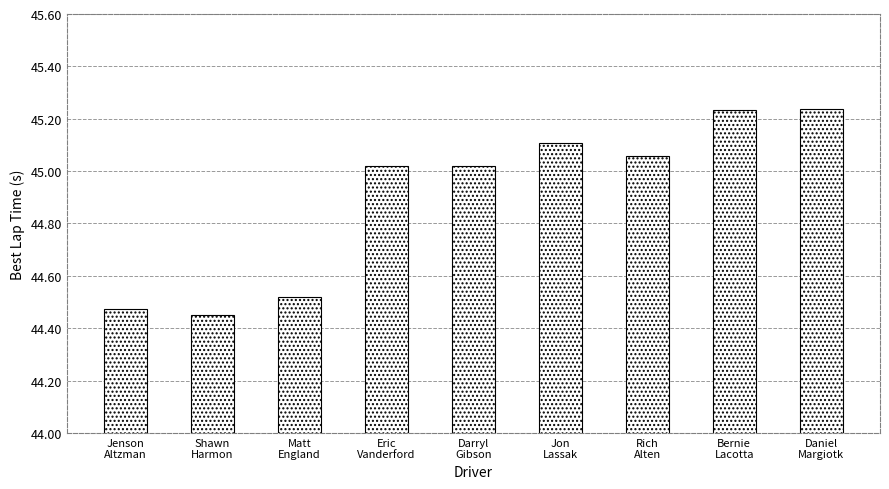

The chart shows a value of 24.8 at Matt
England. True or false?

False